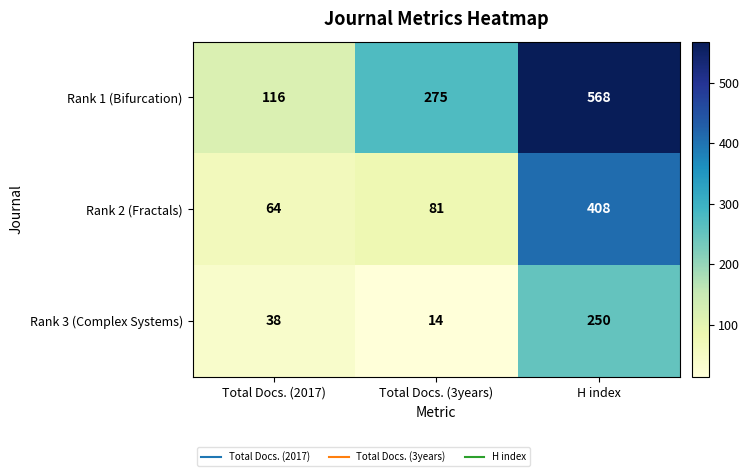

At which label is Rank 2 (Fractals) closest to 236?

Total Docs. (3years)